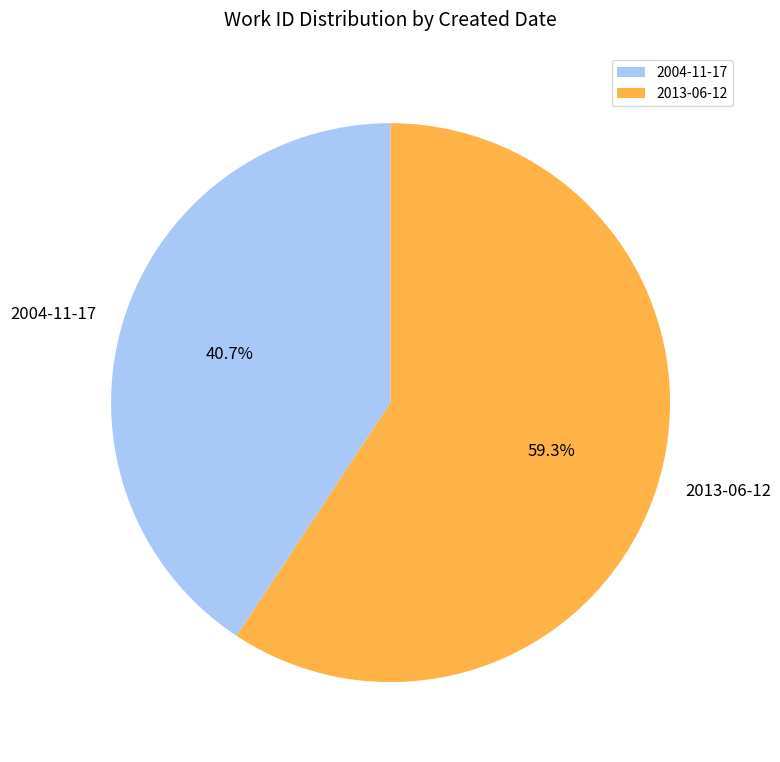

What is the majority slice?

2013-06-12